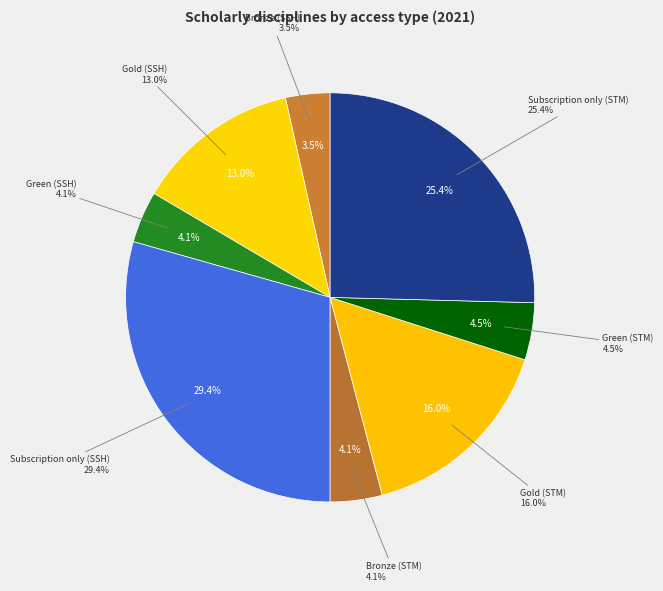

Is the sum of Bronze (STM) and Gold (SSH) greater than half?

No